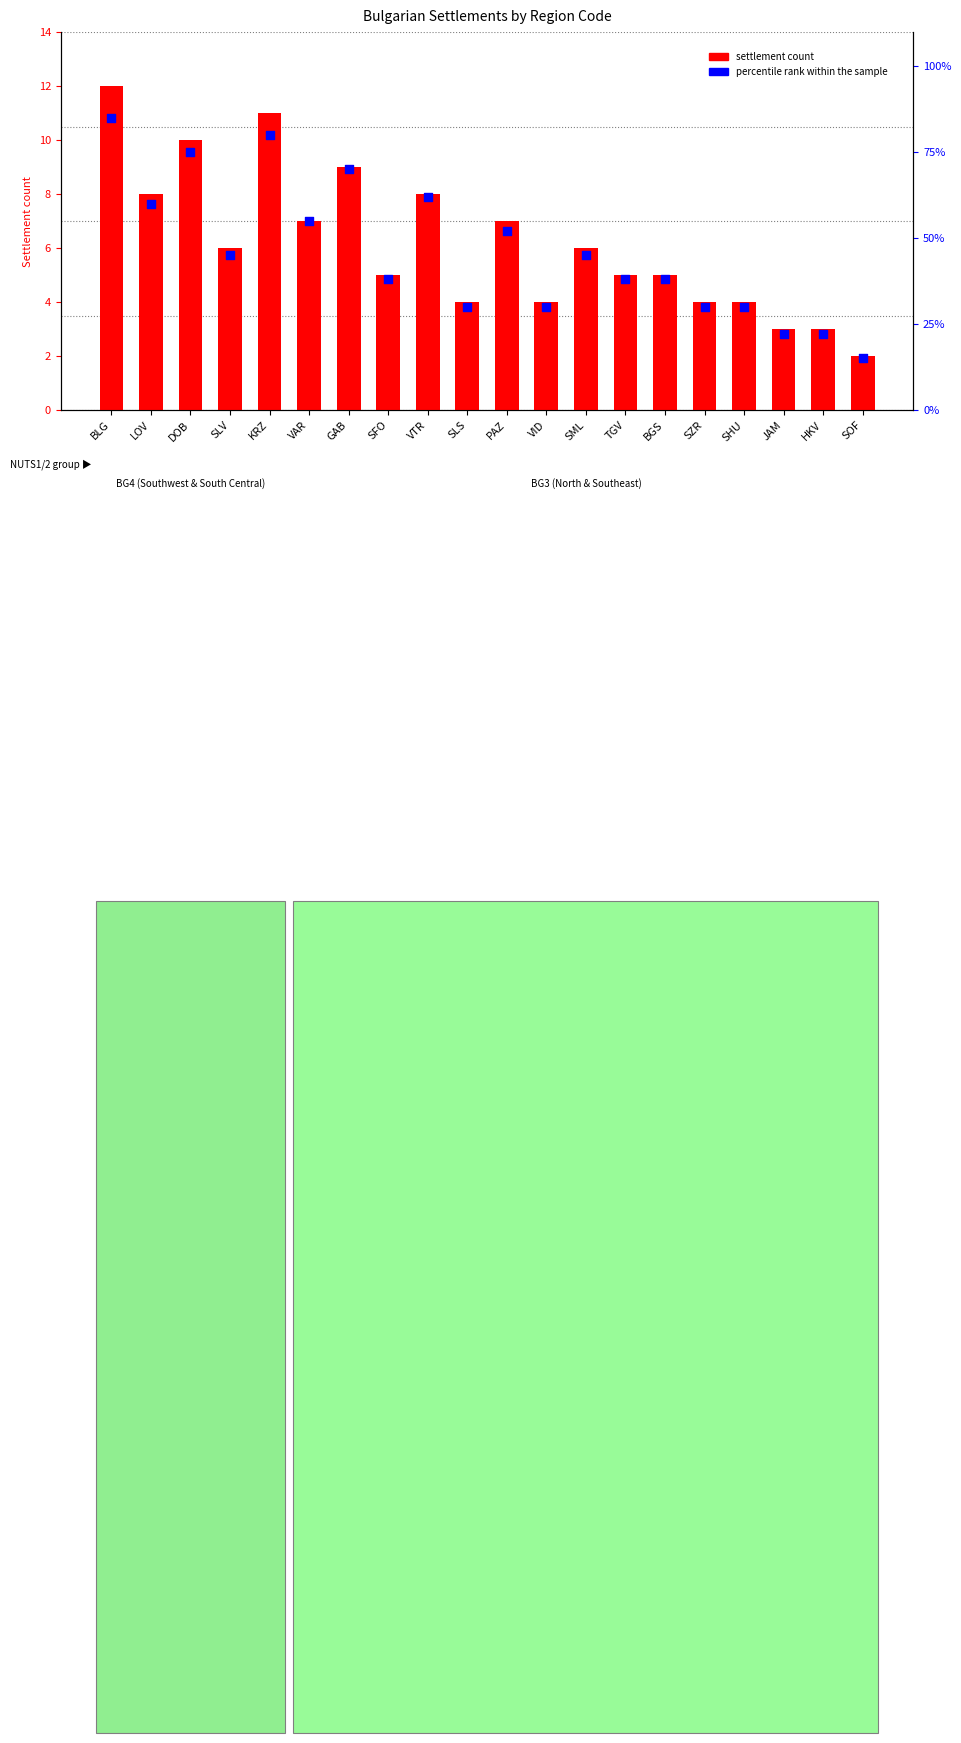

At which category is the sum across all series the highest?

BLG